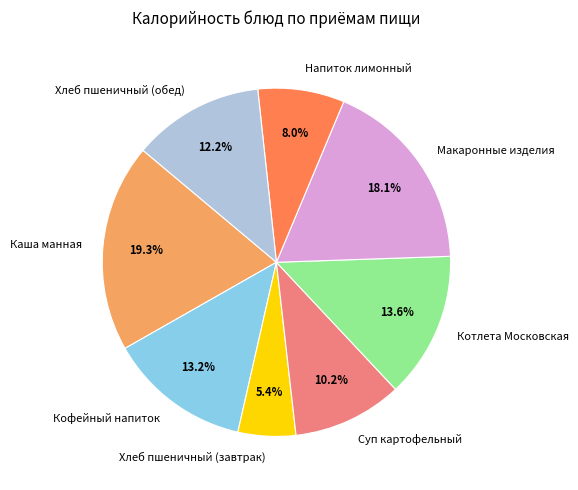

Does any single category account for the majority?

No